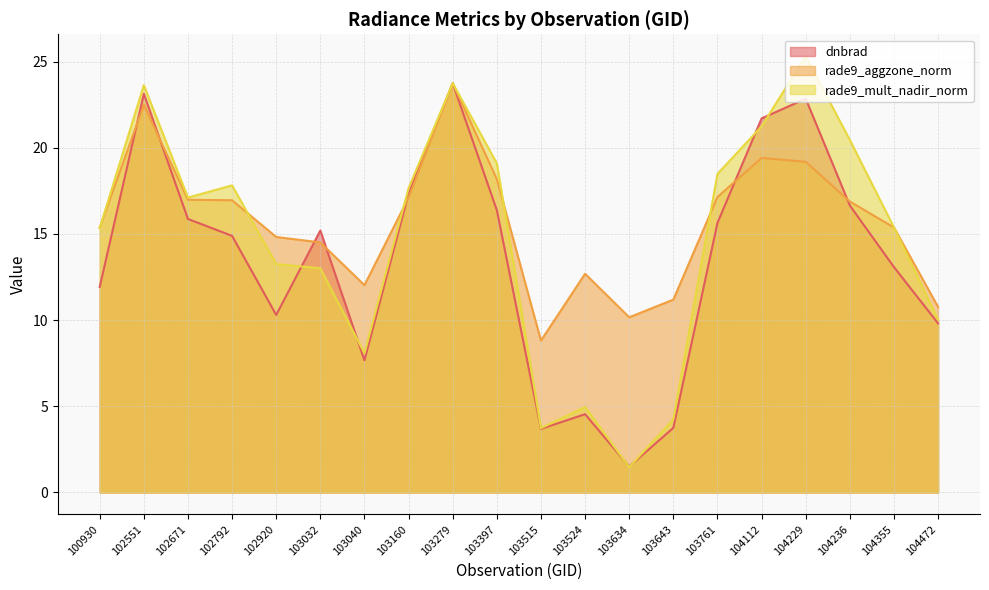

Which label corresponds to the smallest value in the chart?

103634